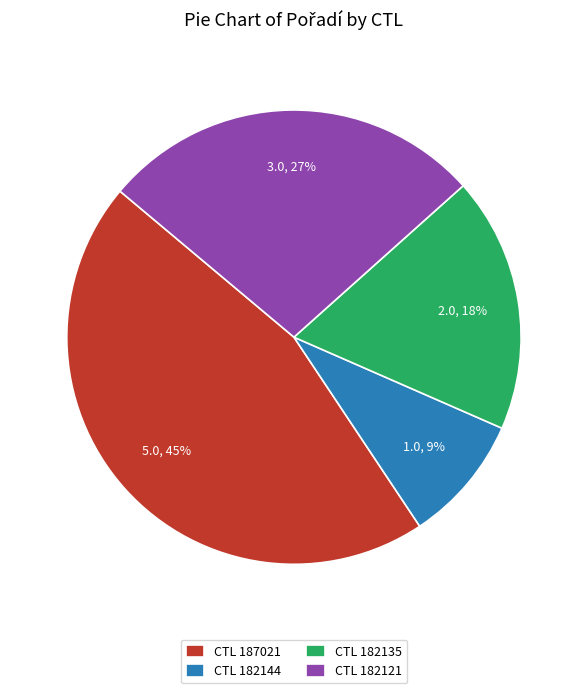

Which slice is the smallest?

CTL 182144